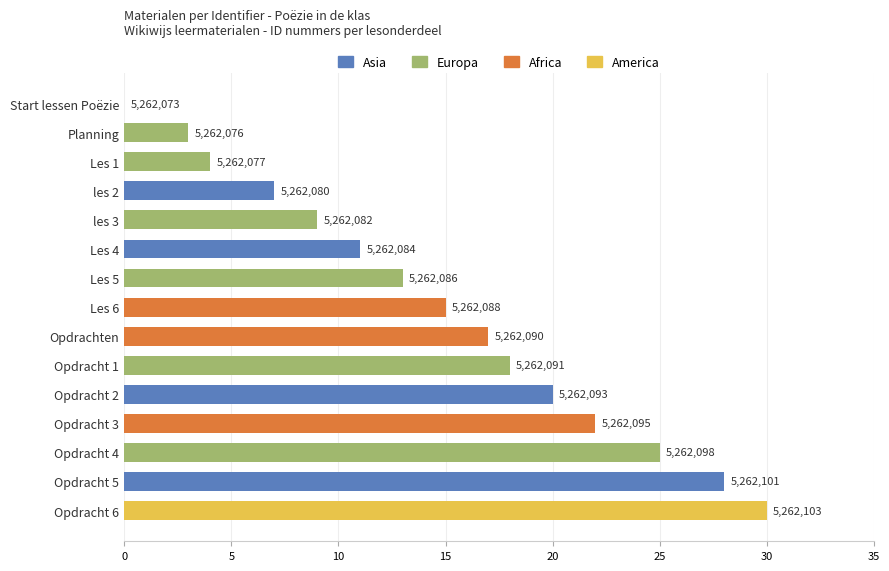

At which label is the value closest to 15?

Les 6